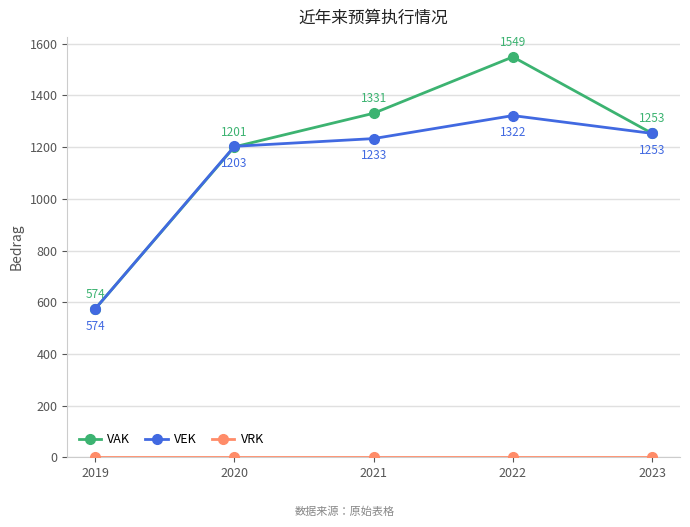

Count the number of data series in this chart.

3